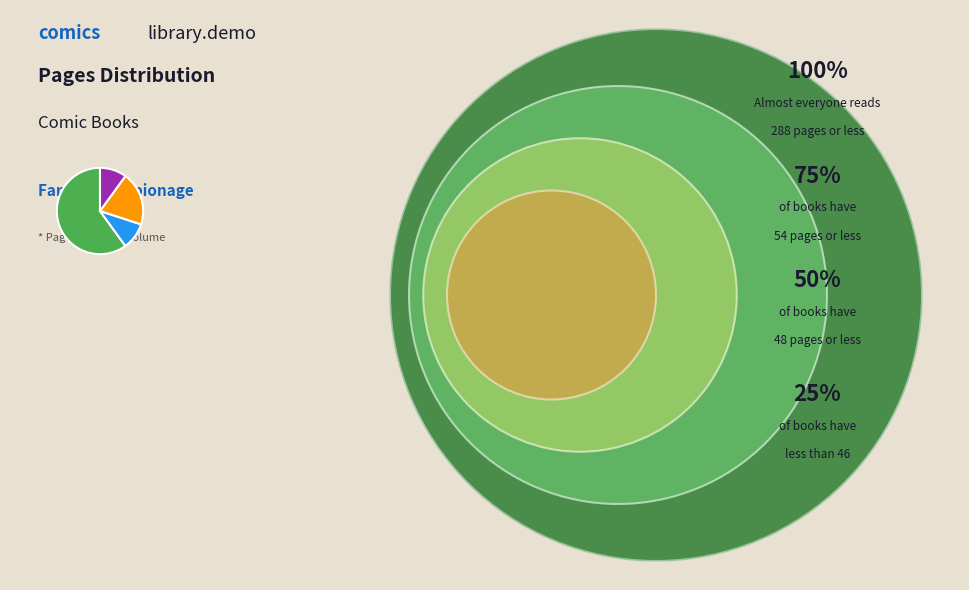

Does any single category account for the majority?

Yes